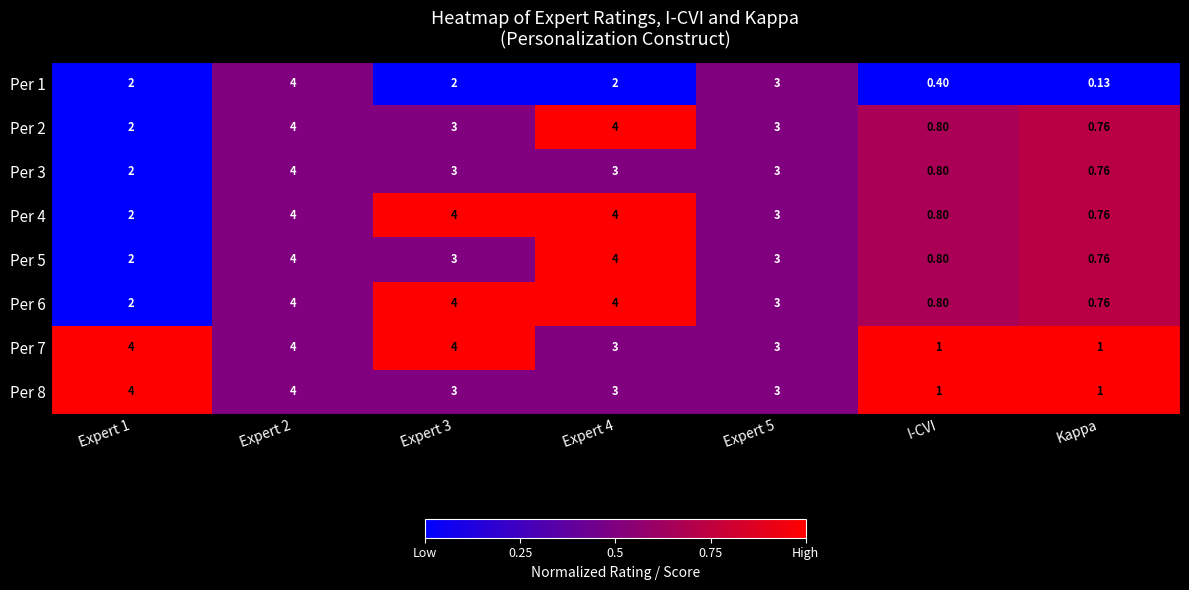

Is the value of Per 6 at Kappa greater than the value of Per 1 at Expert 3?

No